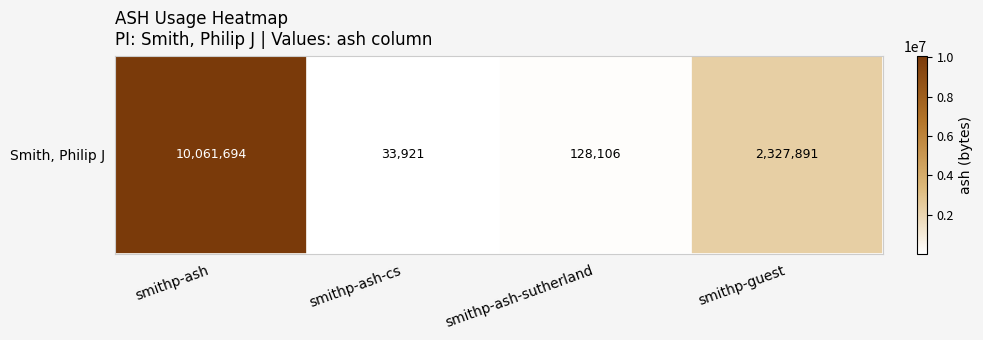

Between smithp-ash-cs and smithp-ash, which is larger?

smithp-ash